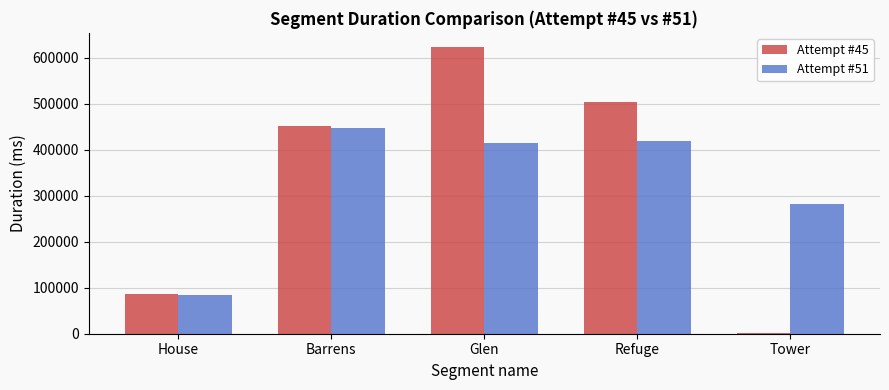

At which category does the chart reach its peak across all series?

Glen